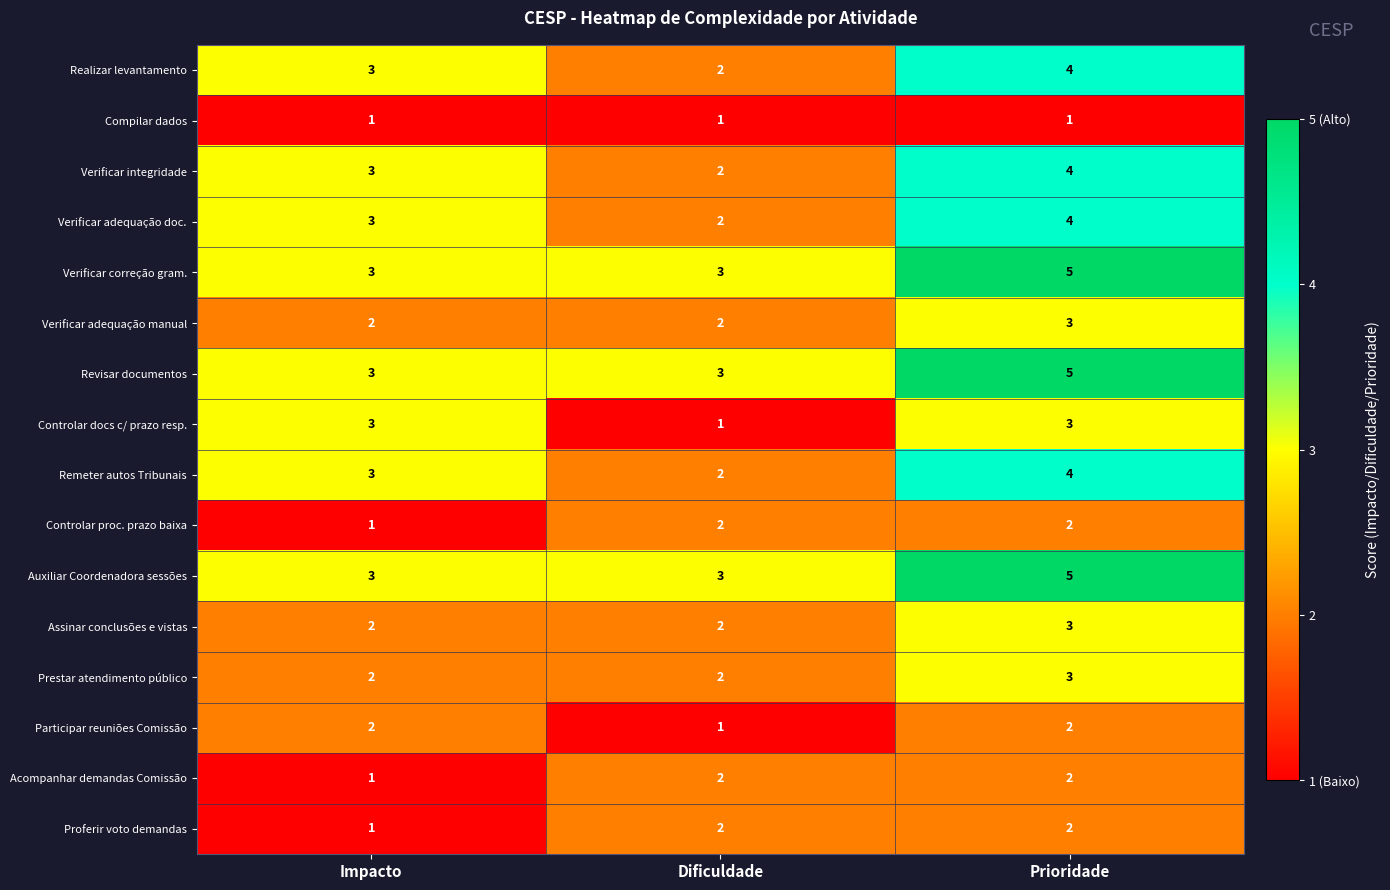

True or false: Assinar conclusões e vistas has a value of 3 at Prioridade.

True